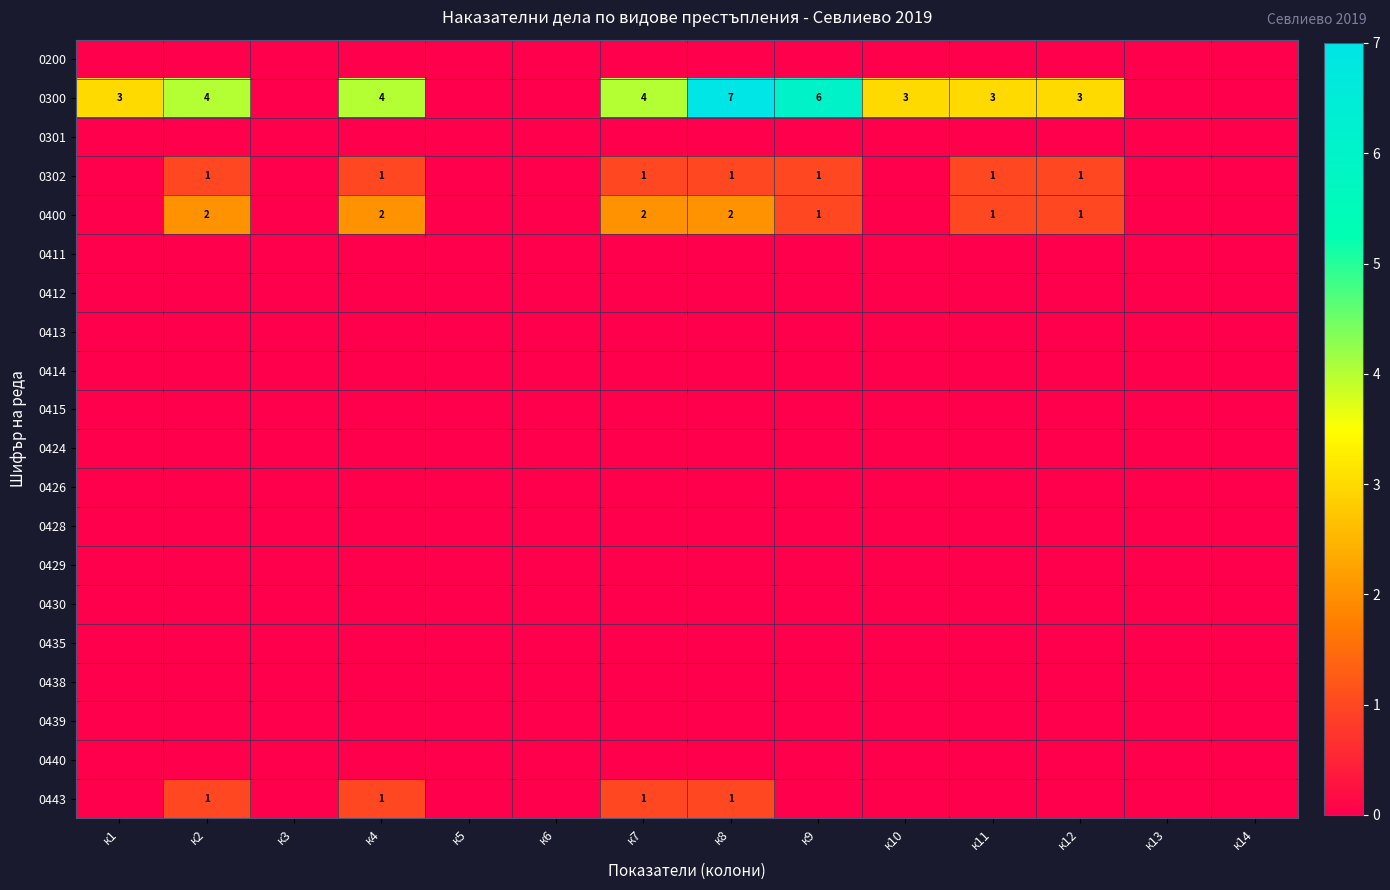

True or false: 0400 has a value of 0 at к11.

False